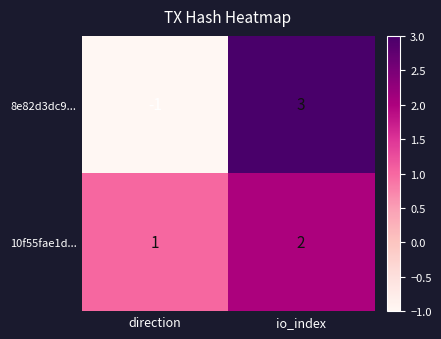

What is the difference between the 8e82d3dc9... values at direction and io_index?

4